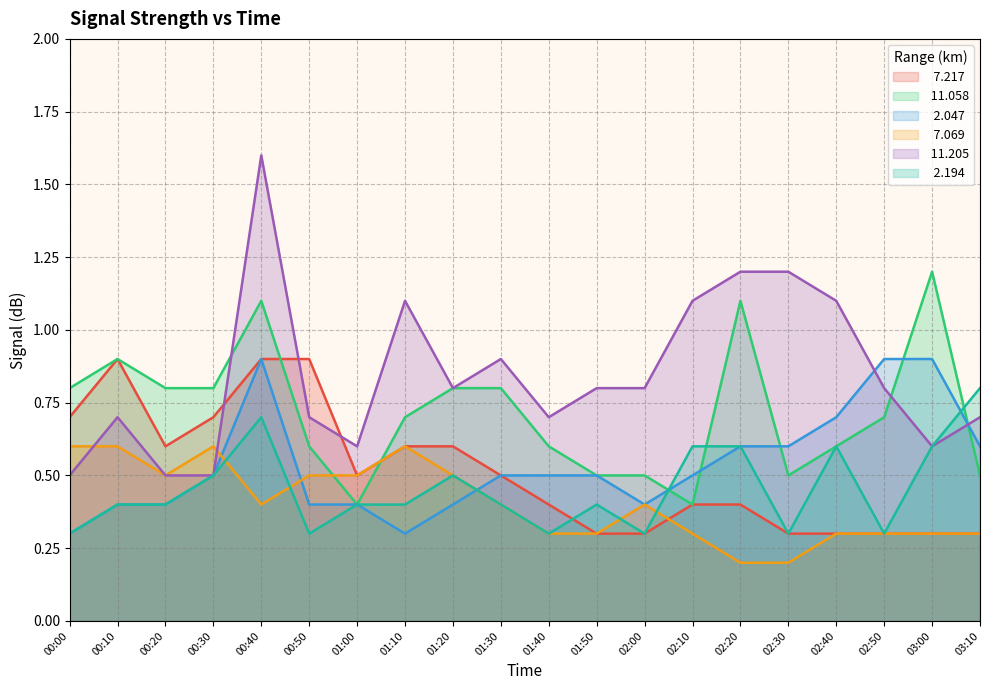

What are all the series names shown in the legend?

  7.217,  11.058,   2.047,   7.069,  11.205,   2.194